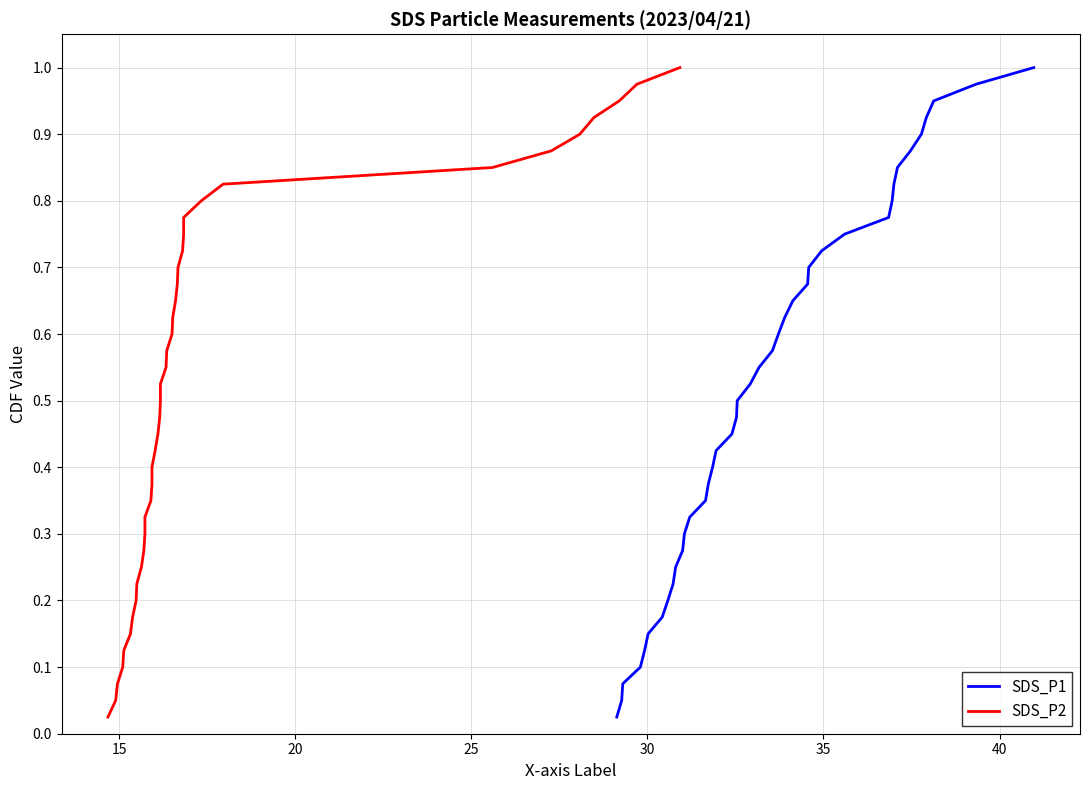

What is the value of the SDS_P2 point at the 29th from the left?

0.7